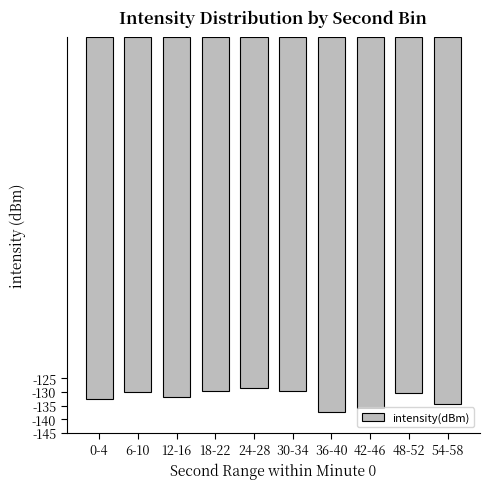

Count the number of data series in this chart.

1